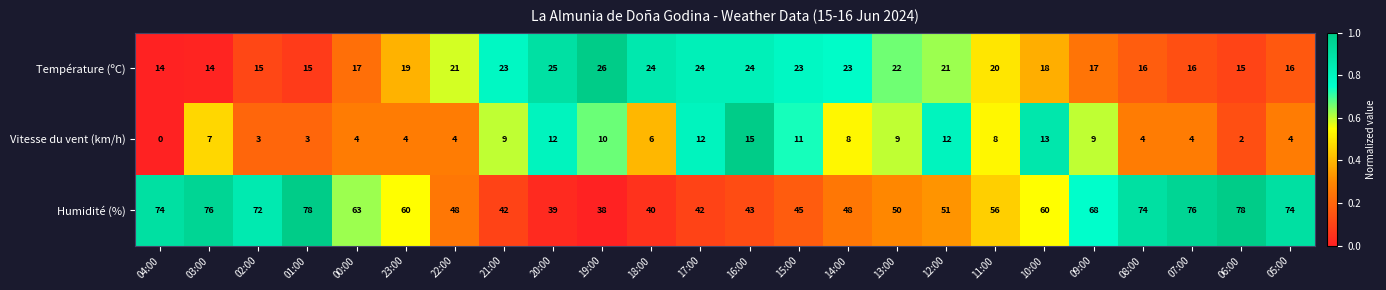

Rank the series by their maximum value, from highest to lowest.

Humidité (%), Température (ºC), Vitesse du vent (km/h)